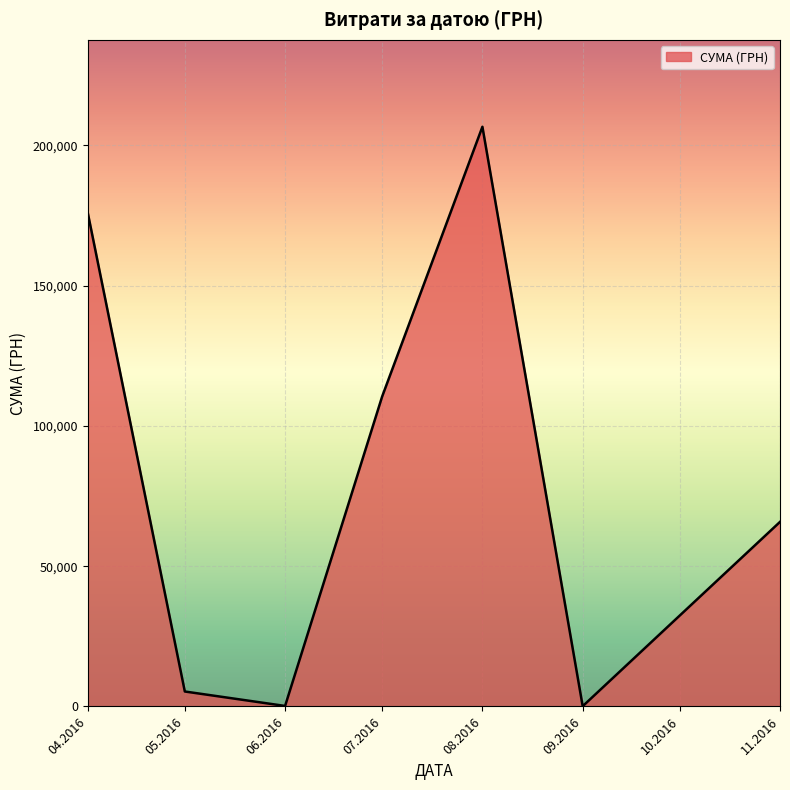

What is the difference between the maximum and minimum values?

206547.1